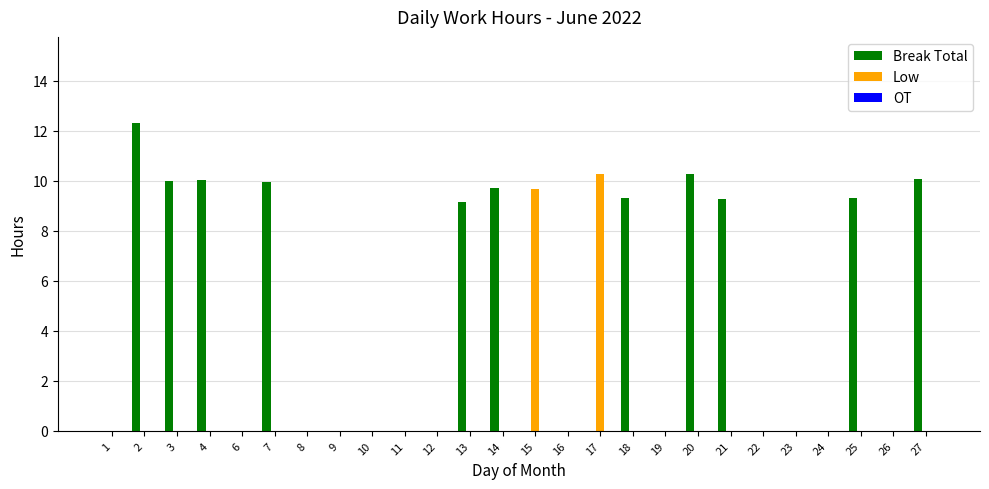

What is the average value of the Low series?

0.8